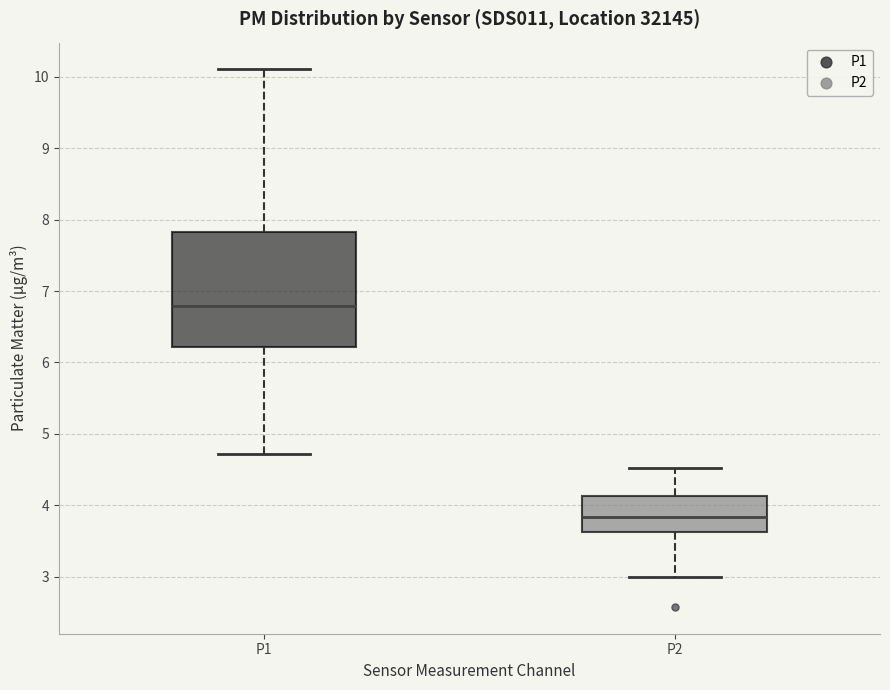

Reading left to right, read every box against the y-axis: the position of its median line, the range the box covers, and the ends of its whiskers. The values are not printed on the chart, so give them approximately, as read against the axis.

P1: median 6.8, box 6.2 to 7.8, whiskers 4.7 to 10.1
P2: median 3.8, box 3.6 to 4.1, whiskers 3.0 to 4.5